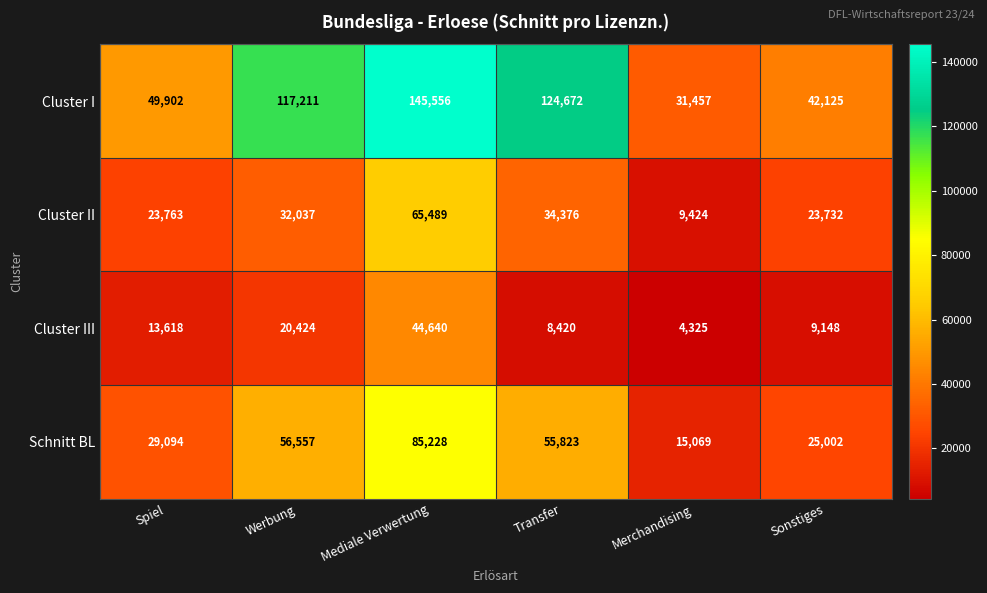

Reading left to right, list all the values displayed in this chart.

Cluster I: Spiel=49902	Werbung=117211	Mediale Verwertung=145556	Transfer=124672	Merchandising=31457	Sonstiges=42125
Cluster II: Spiel=23763	Werbung=32037	Mediale Verwertung=65489	Transfer=34376	Merchandising=9424	Sonstiges=23732
Cluster III: Spiel=13618	Werbung=20424	Mediale Verwertung=44640	Transfer=8420	Merchandising=4325	Sonstiges=9148
Schnitt BL: Spiel=29094	Werbung=56557	Mediale Verwertung=85228	Transfer=55823	Merchandising=15069	Sonstiges=25002